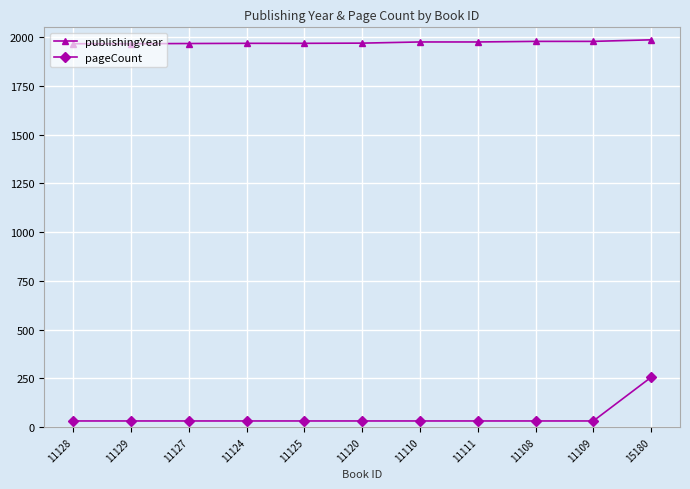

At how many categories does at least one series exceed 1933?

11